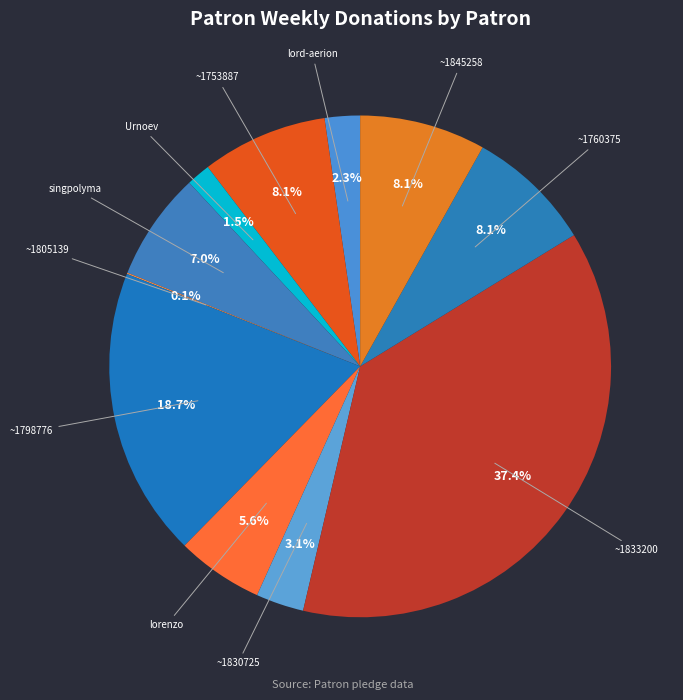

Does ~1753887 account for over 50% of the chart?

No